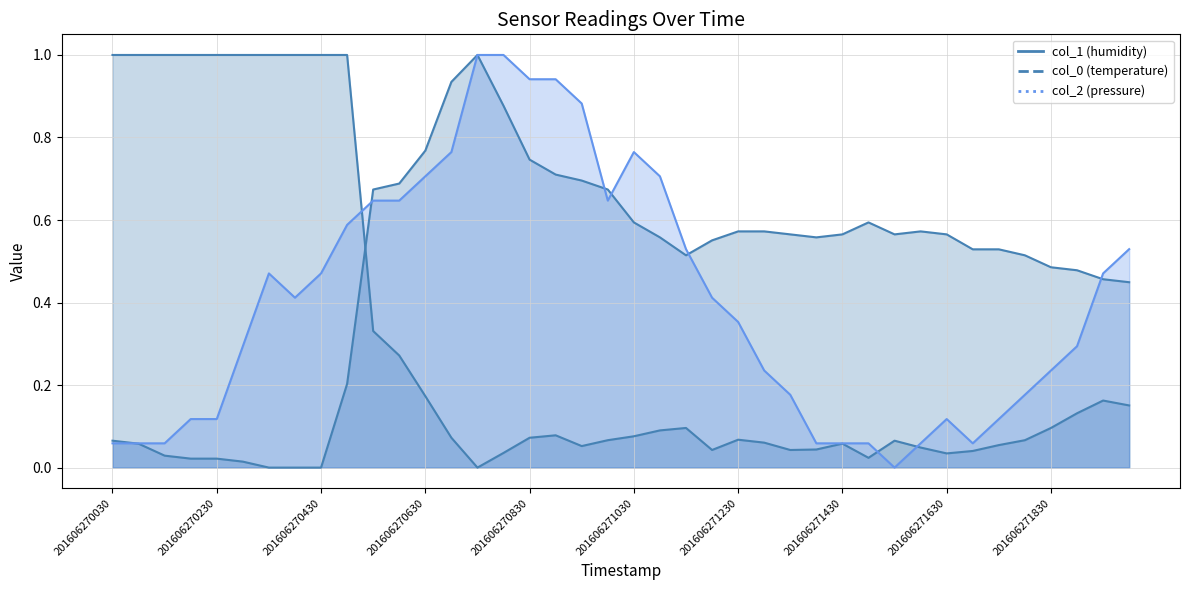

At how many categories does at least one series exceed 0?

40